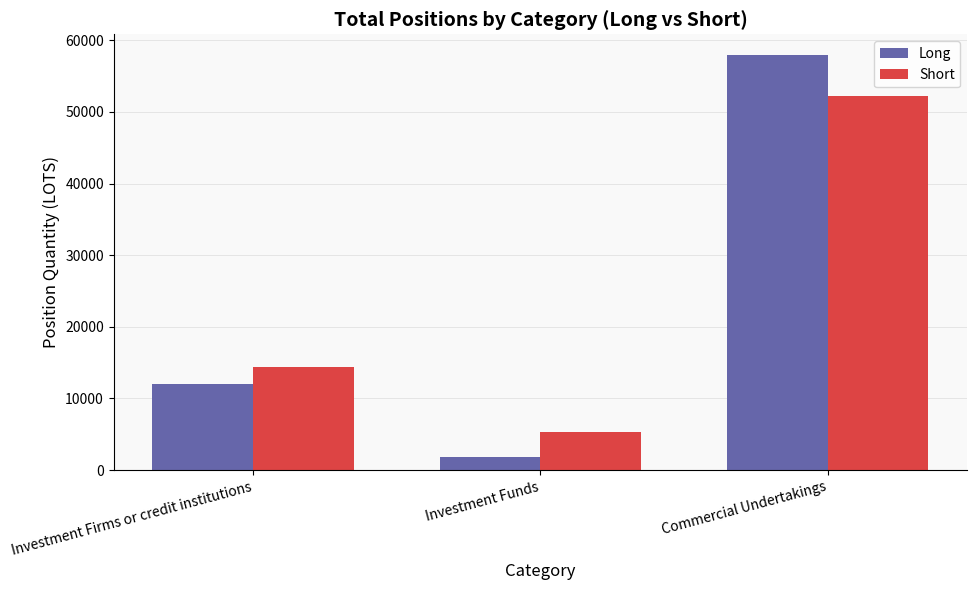

How many groups of bars are there?

3